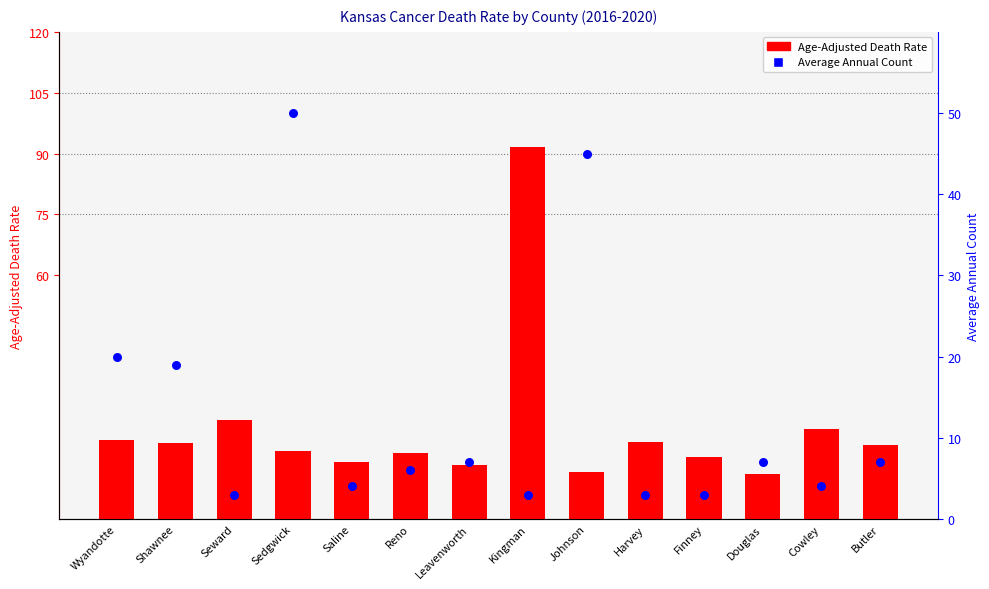

Which series has the widest spread of Y values?

Age-Adjusted Death Rate